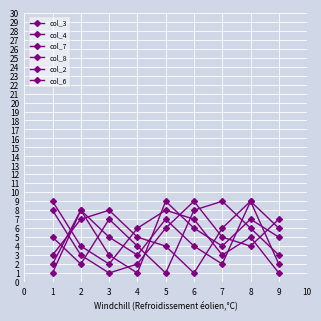

After their last crossing, which series has the higher values: col_8 or col_4?

col_4